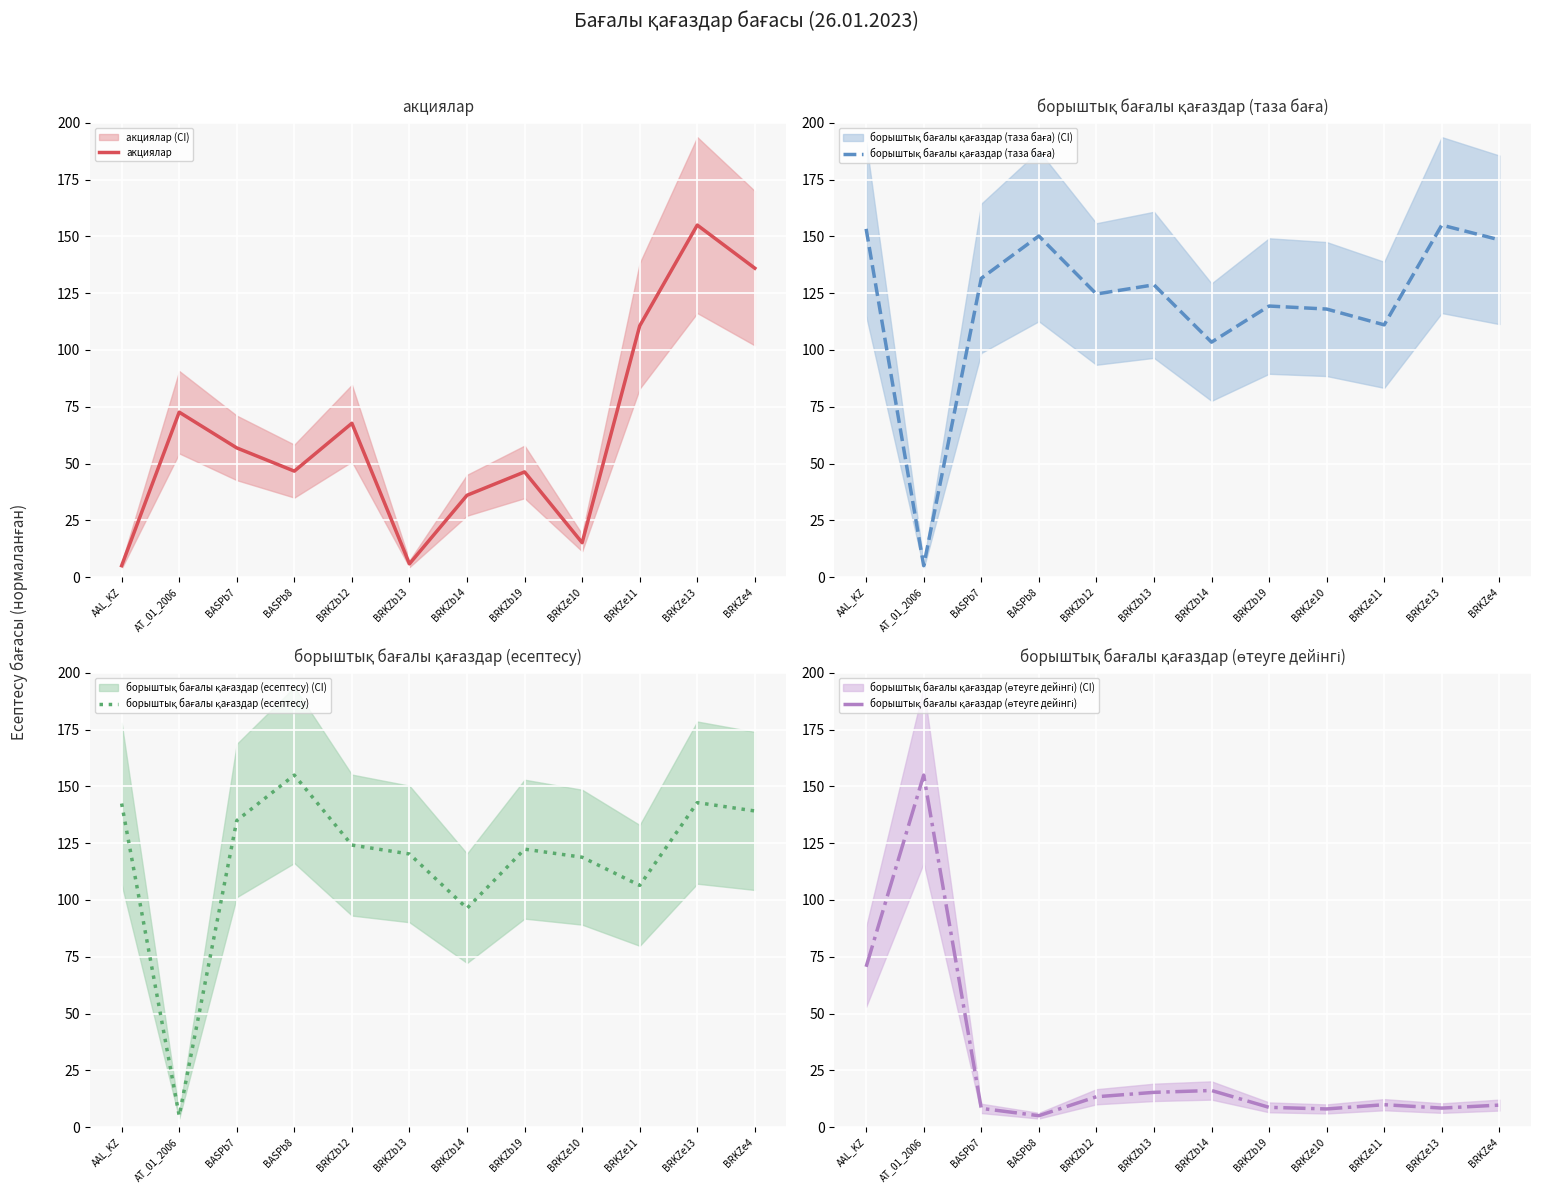

How many times do борыштық бағалы қағаздар (таза баға) and борыштық бағалы қағаздар (есептесу) cross each other?

3